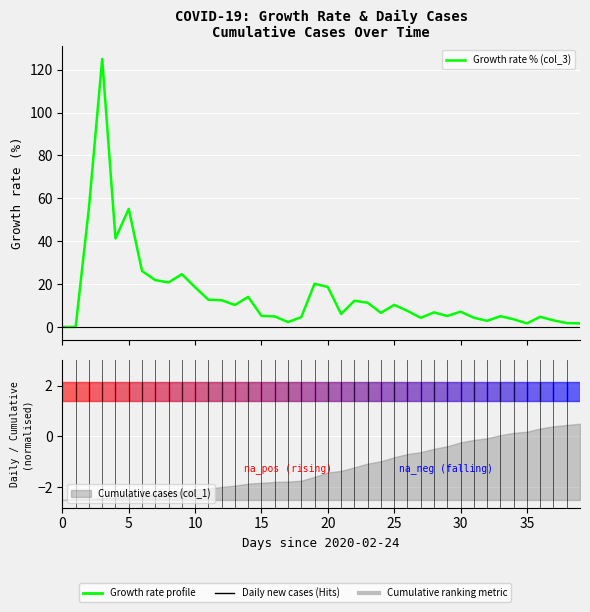

How many values are above zero?

38